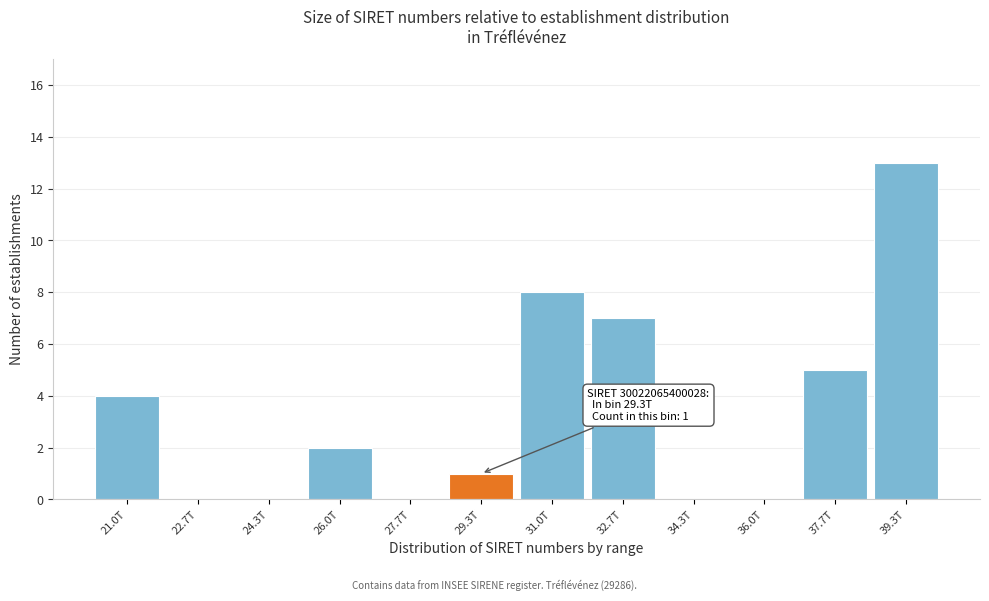

Reading left to right, what are all the values shown in this chart?

21.0T=4	22.7T=0	24.3T=0	26.0T=2	27.7T=0	29.3T=1	31.0T=8	32.7T=7	34.3T=0	36.0T=0	37.7T=5	39.3T=13